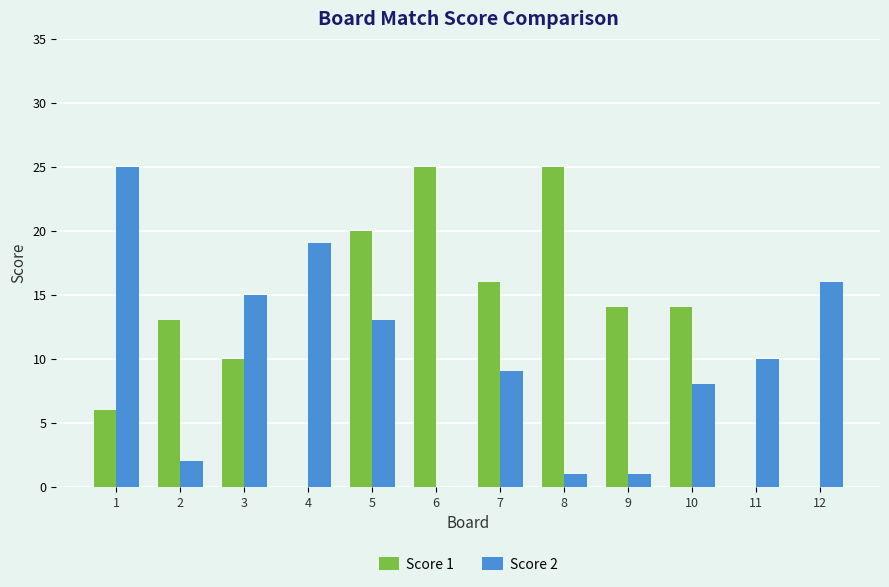

The value of Score 2 at 1 is 25. True or false?

True